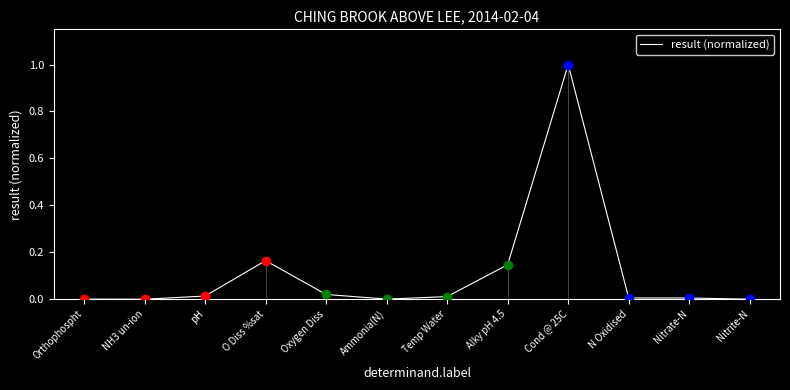

The value at Ammonia(N) is 0.0. True or false?

True